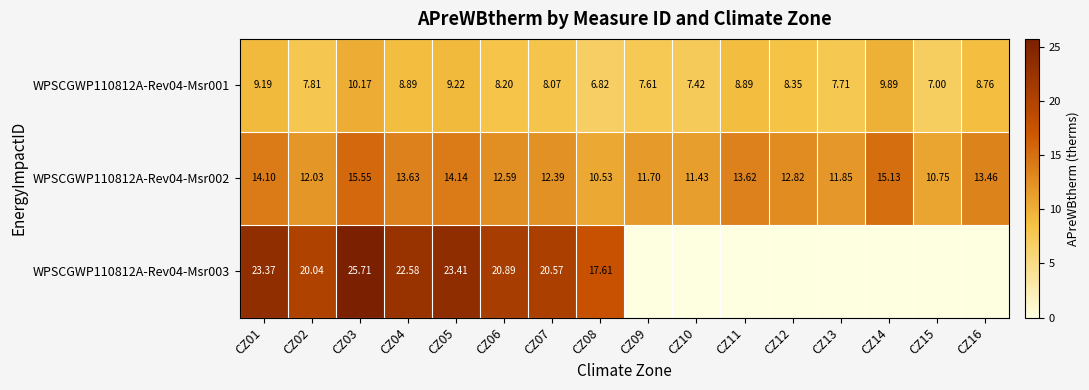

What is the spread (max minus min) of values at CZ11?

13.6